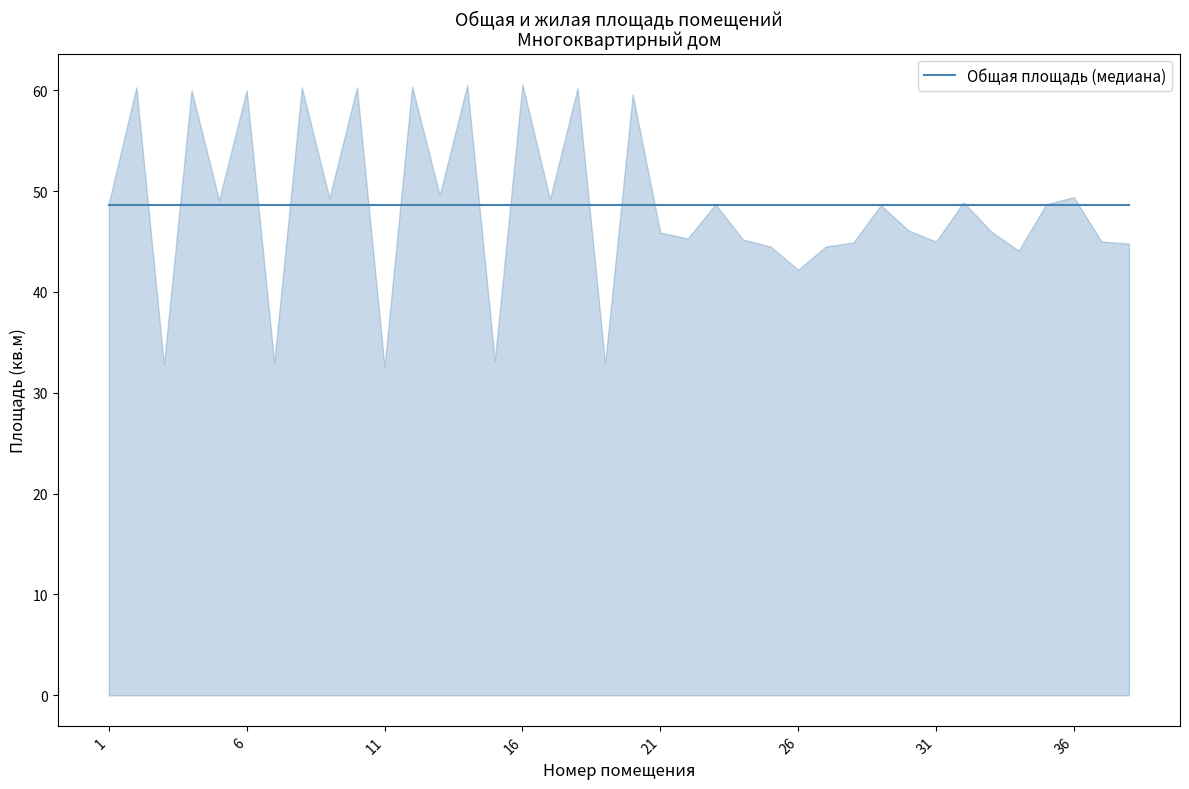

Does the chart have visible grid lines?

No